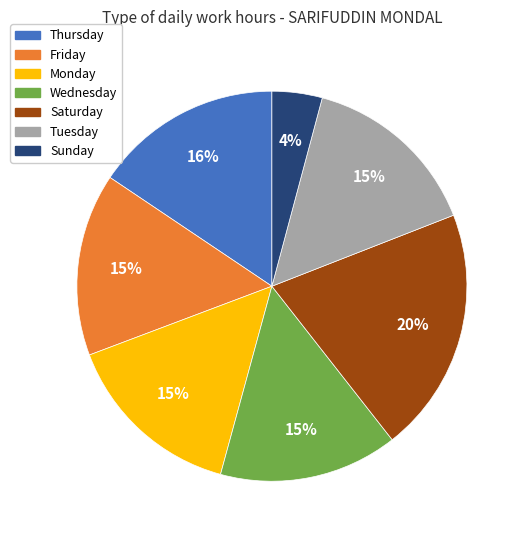

To the nearest percent, what is the average slice percentage?

14%